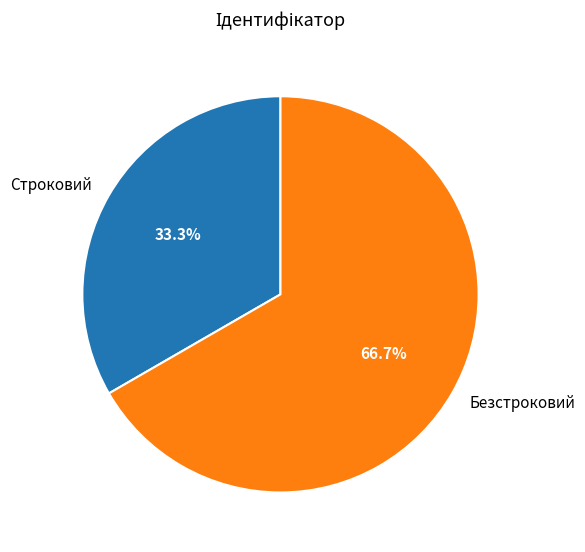

To the nearest percent, what is the difference between the Строковий and Безстроковий slice percentages?

33%